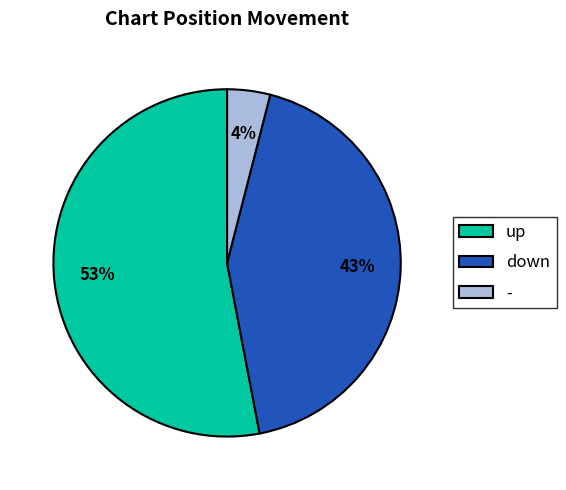

How many segments does this pie chart have?

3